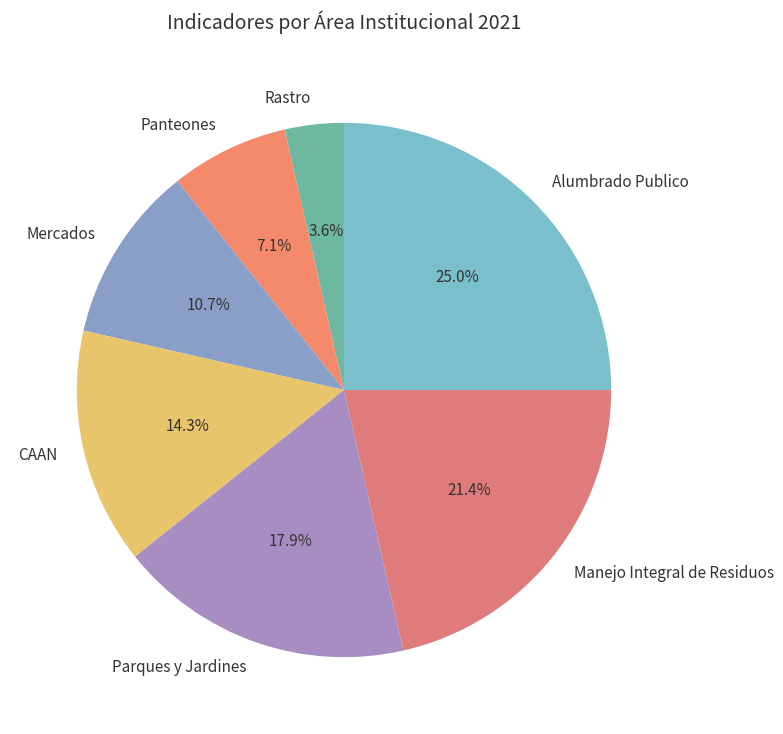

To the nearest percent, what portion does Mercados represent?

11%